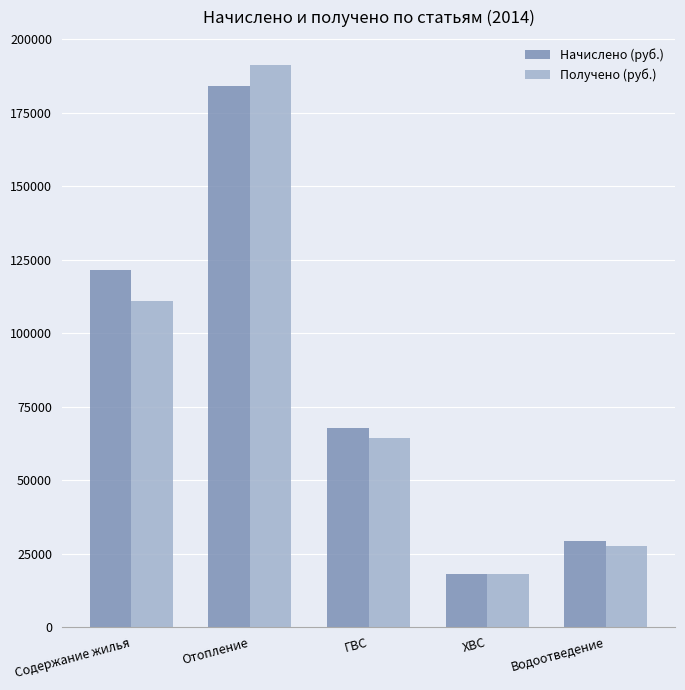

Between Содержание жилья and Водоотведение, which series saw the biggest shift?

Начислено (руб.)